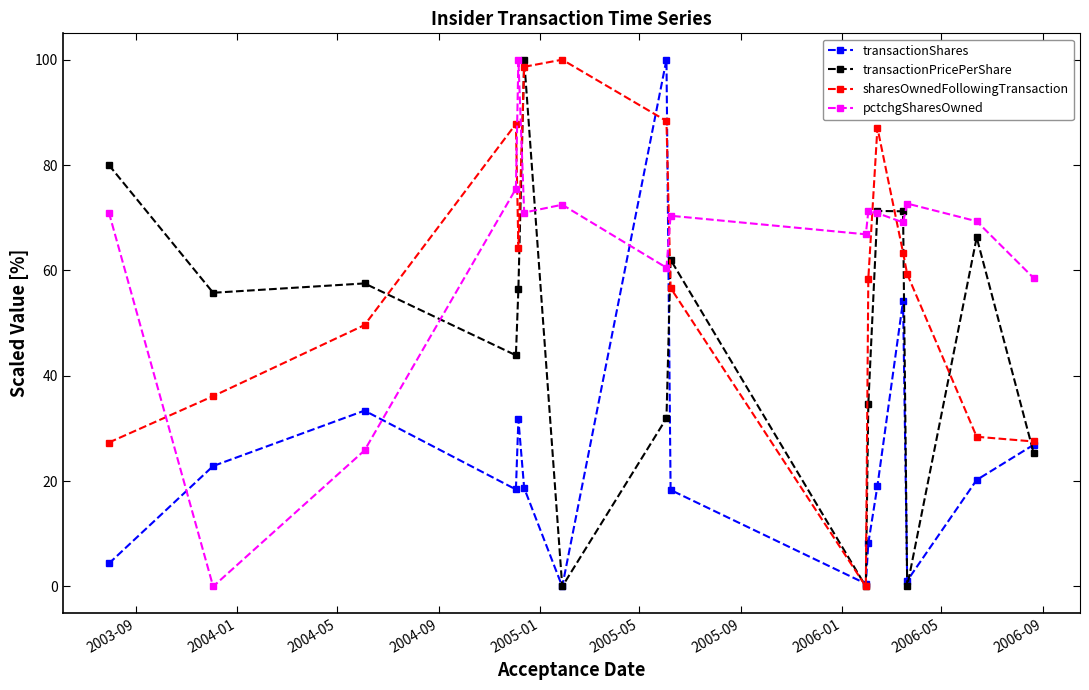

True or false: pctchgSharesOwned has more than 1 interior local peaks.

True